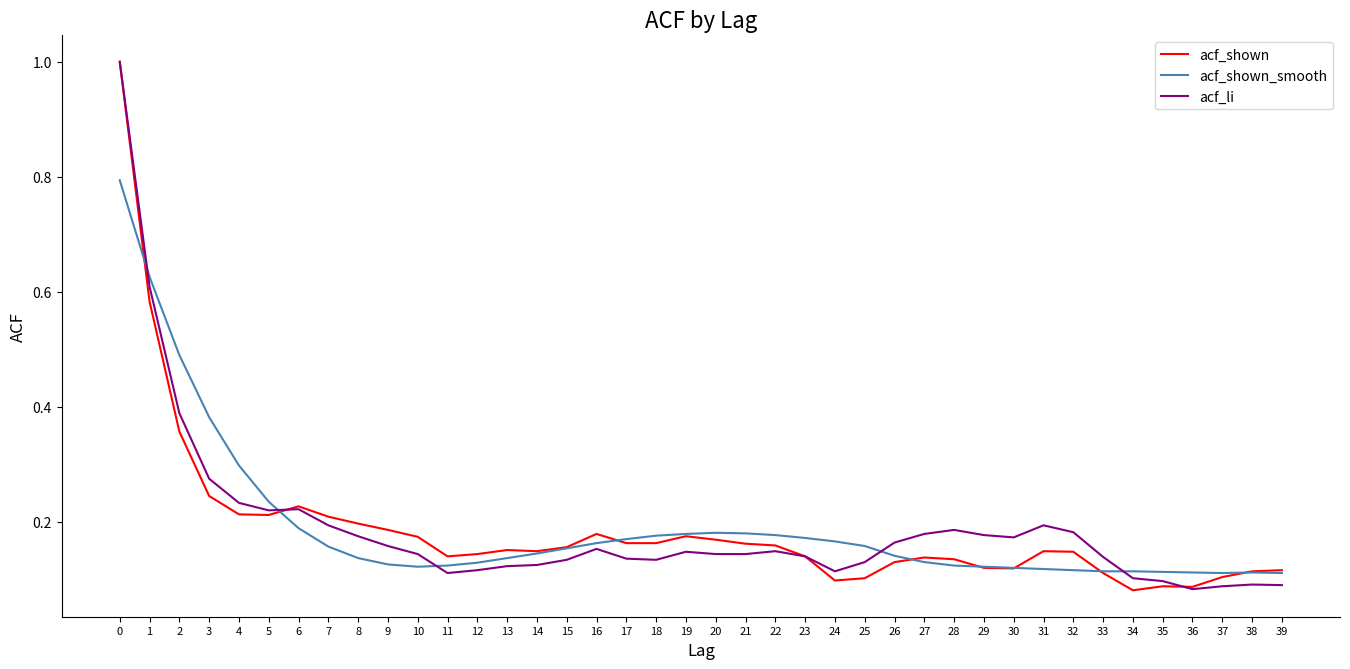

The value of acf_li at 36 is 0.0. True or false?

False